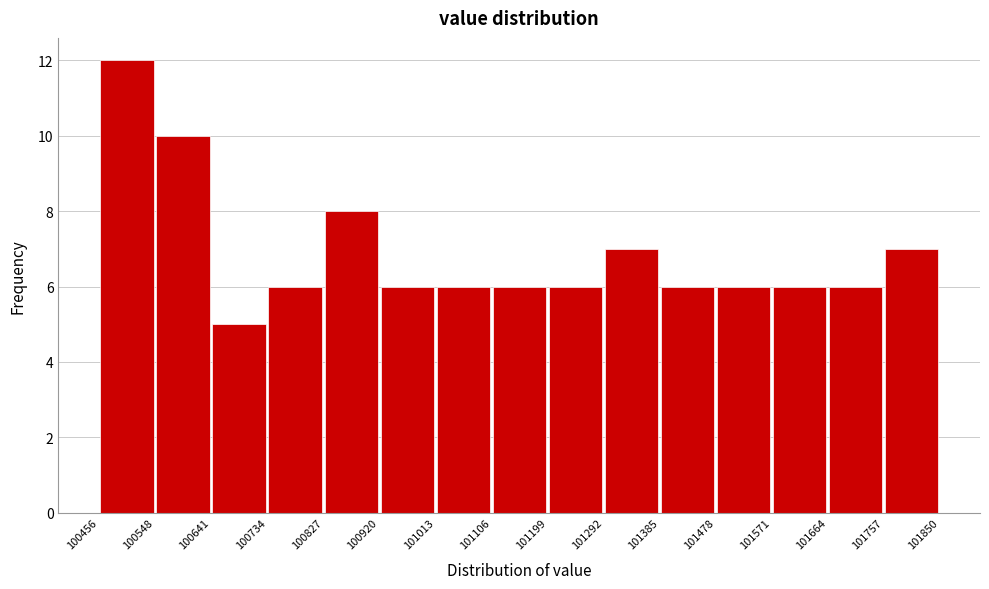

Which range on the x-axis has the tallest bar?

100456 to 100548